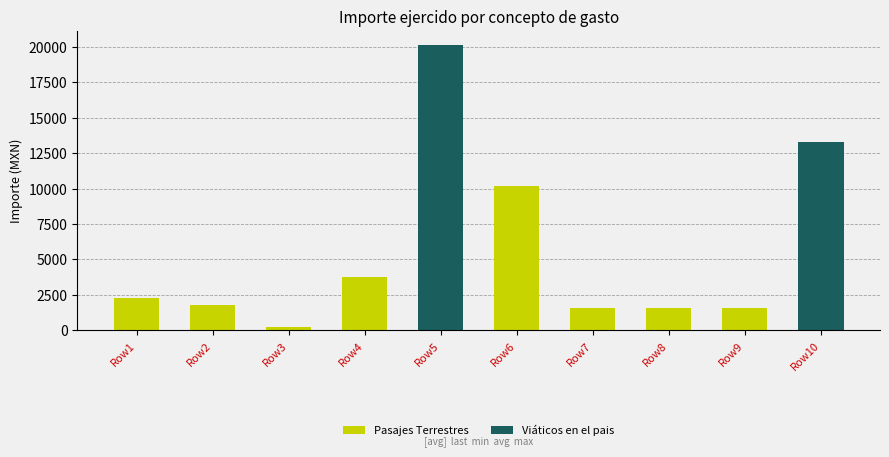

What is the maximum value for Pasajes Terrestres?

10176.0